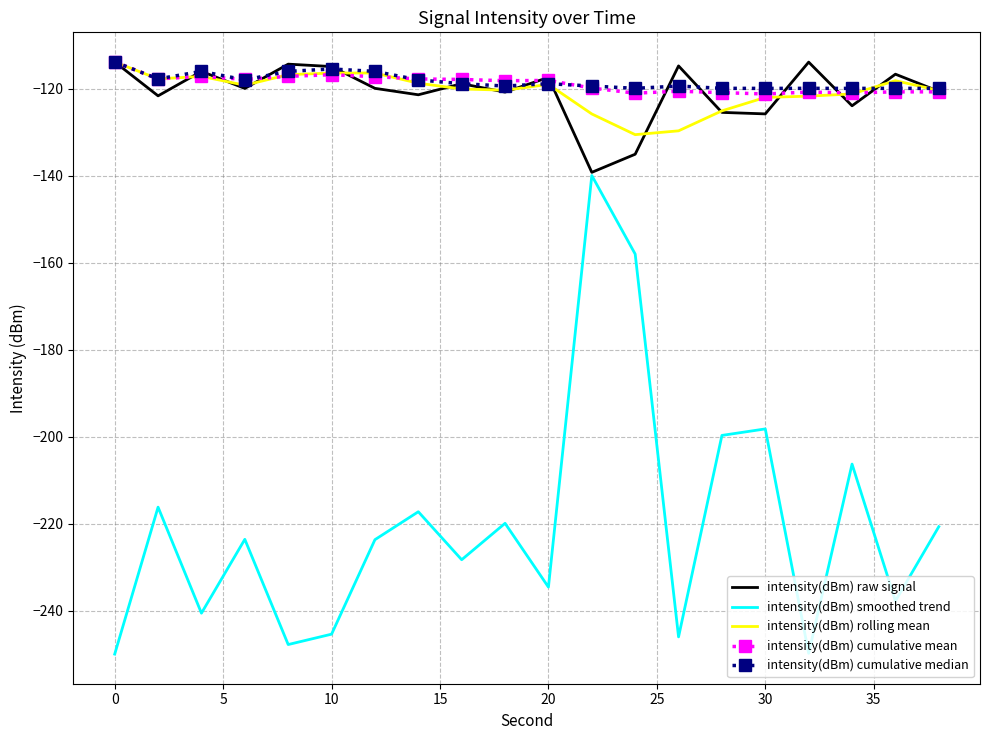

What is the minimum value shown in the chart?

-250.0